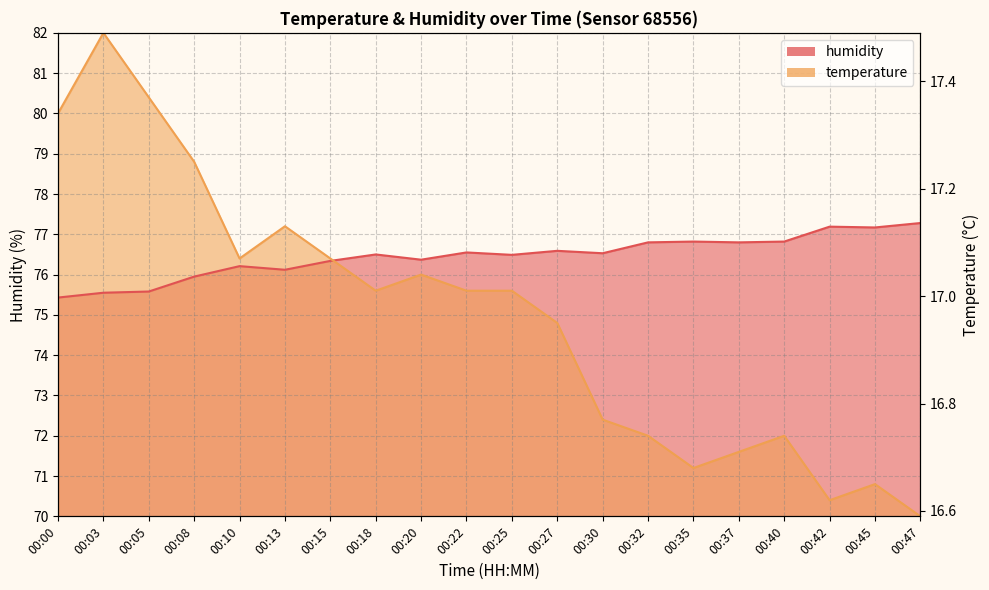

Between 00:45 and 00:42, which is larger?

00:45